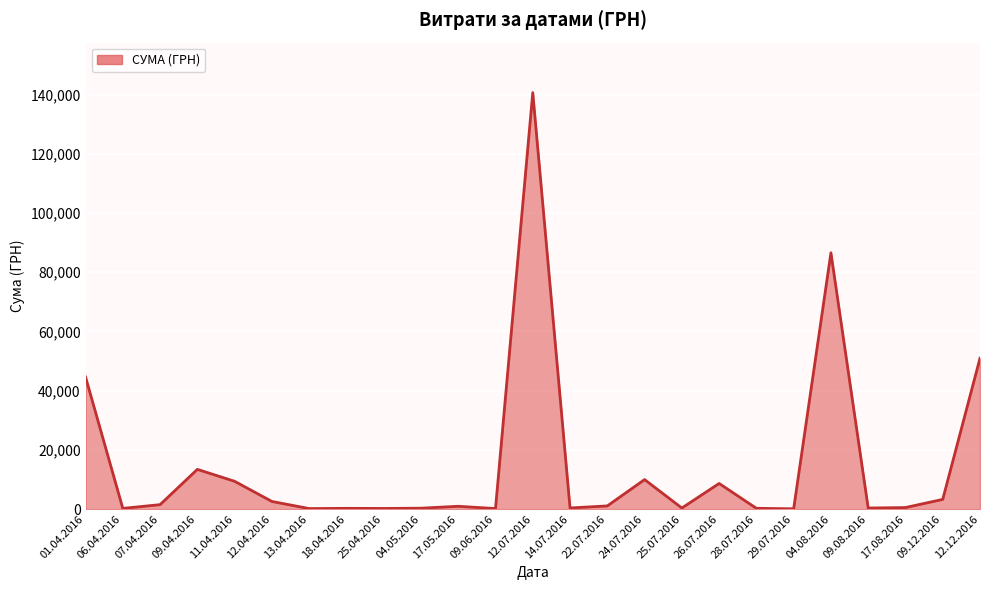

What is the greatest value displayed?

140706.2